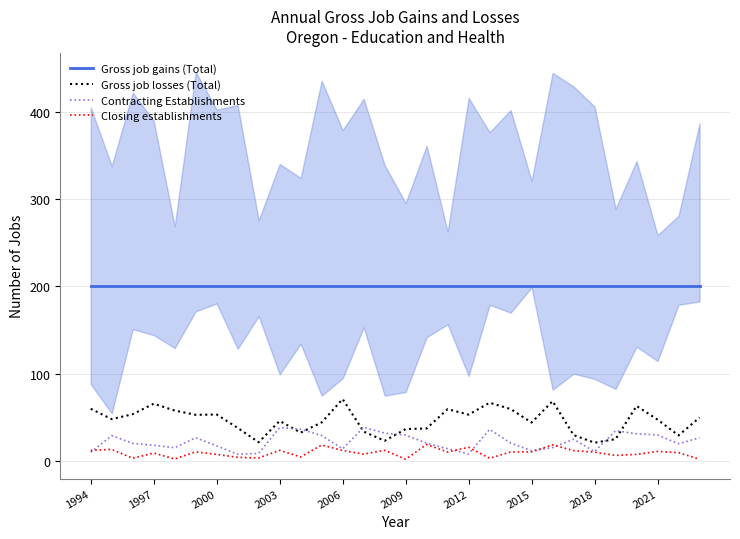

The Gross job losses (Total) series shows 47.1 at 28. True or false?

False